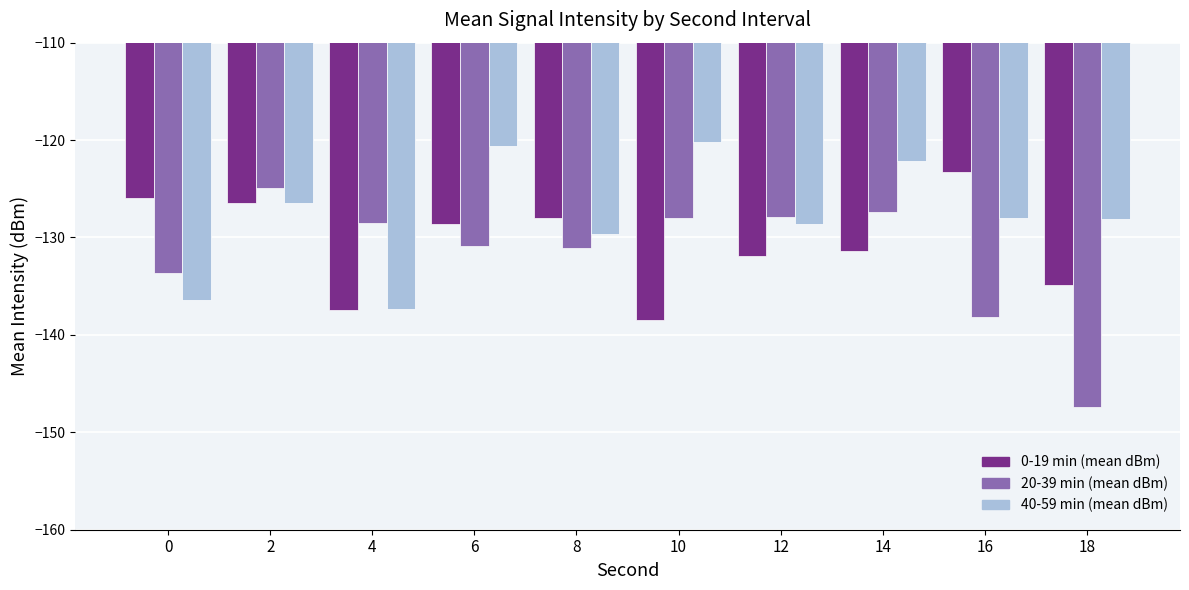

What is the maximum value for 0-19 min (mean dBm)?

-123.3